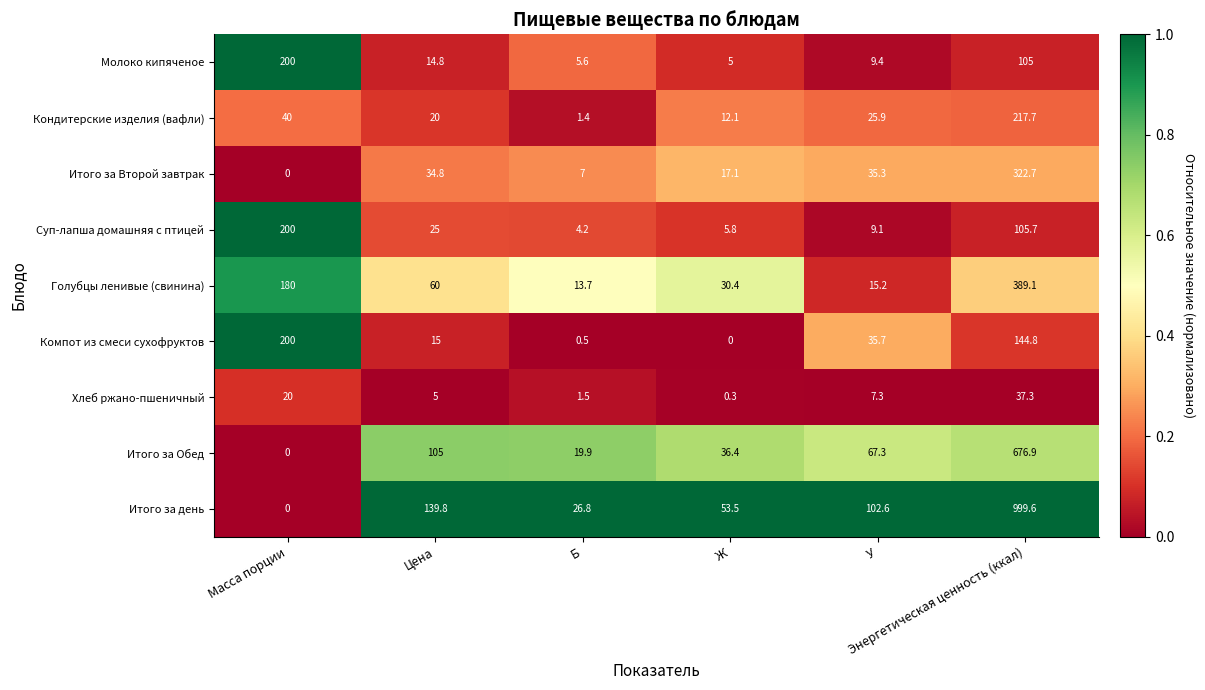

What is the minimum value for Кондитерские изделия (вафли)?

1.4